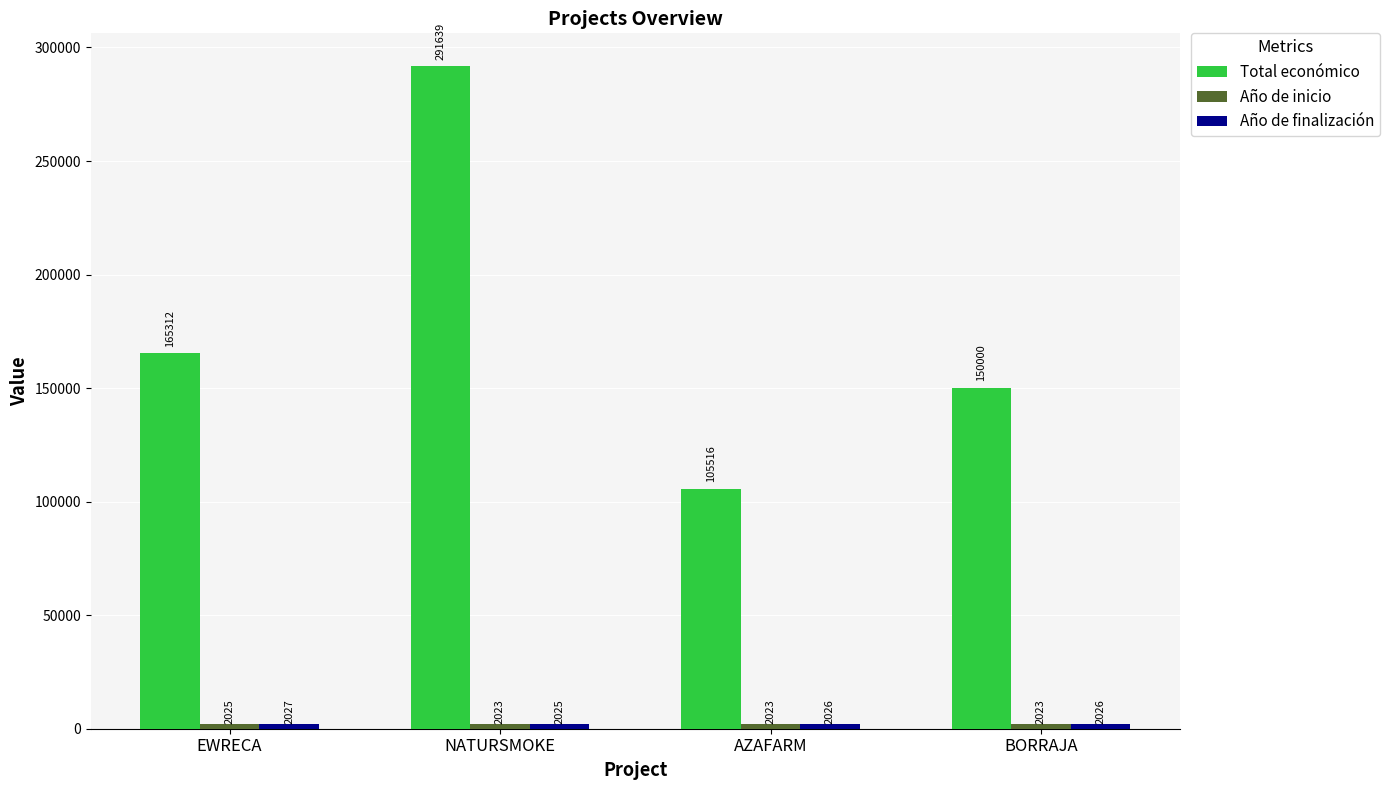

The value of Total económico at NATURSMOKE is 291639. True or false?

True